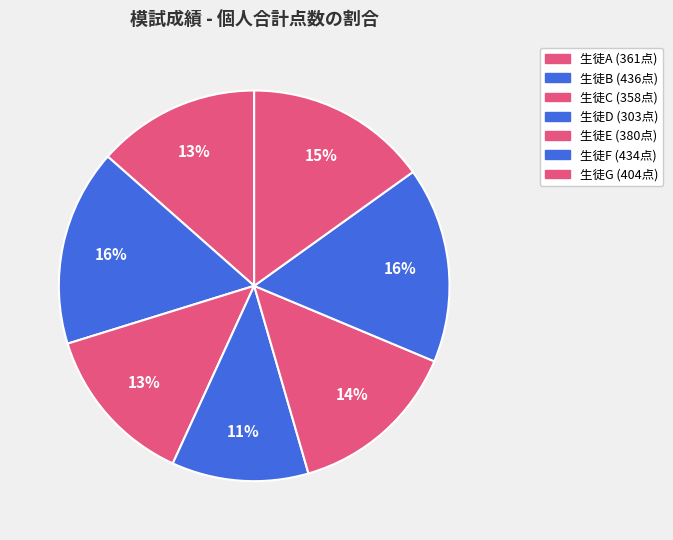

What percentage is the 生徒G slice, to the nearest percent?

15%